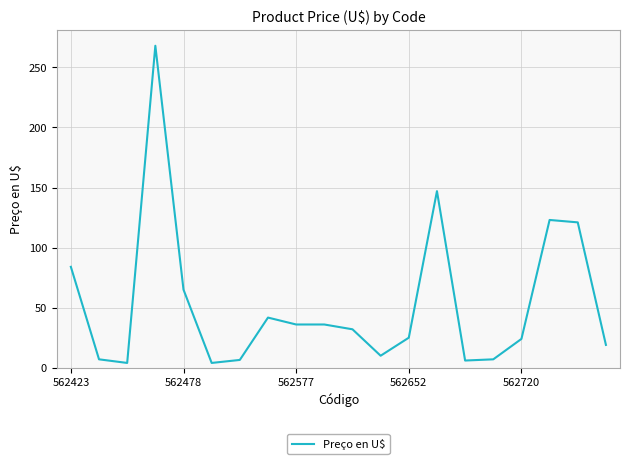

What is the difference between the maximum and minimum values?

264.0